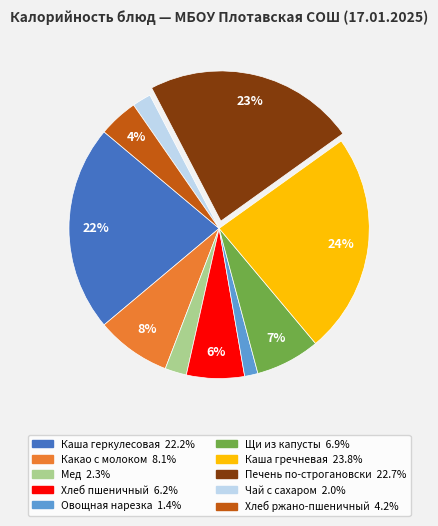

Combined, do Хлеб ржано-пшеничный and Печень по-строгановски account for over 50%?

No